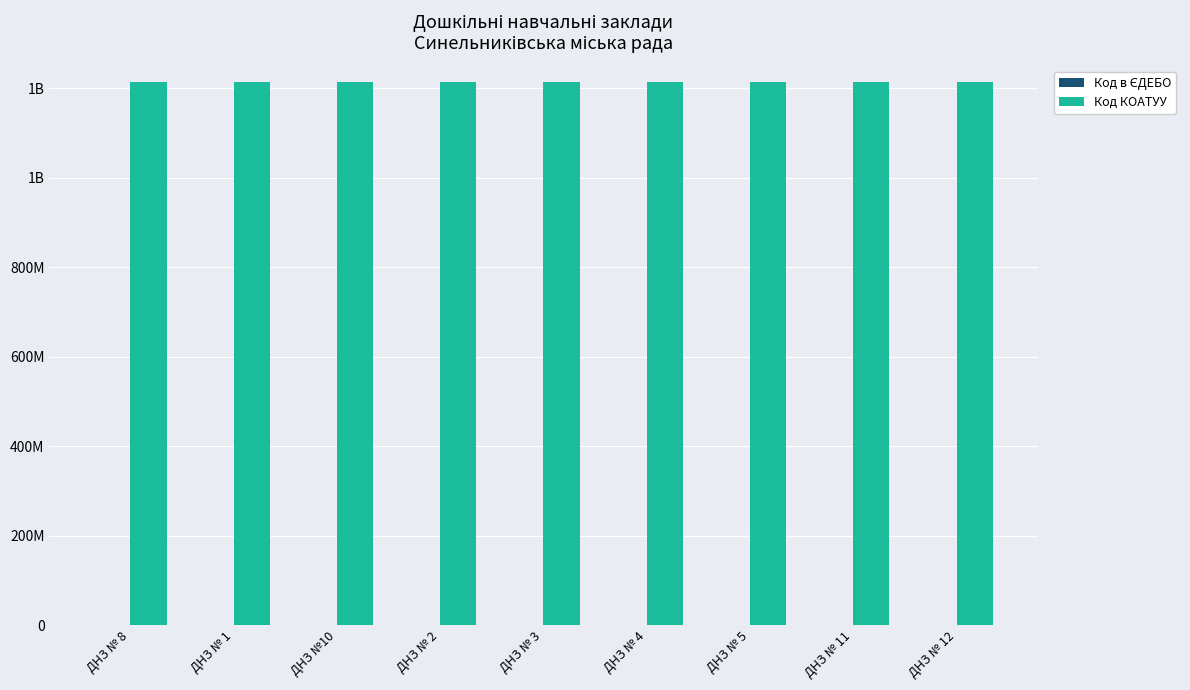

List the series in order of their peak value, lowest first.

Код в ЄДЕБО, Код КОАТУУ